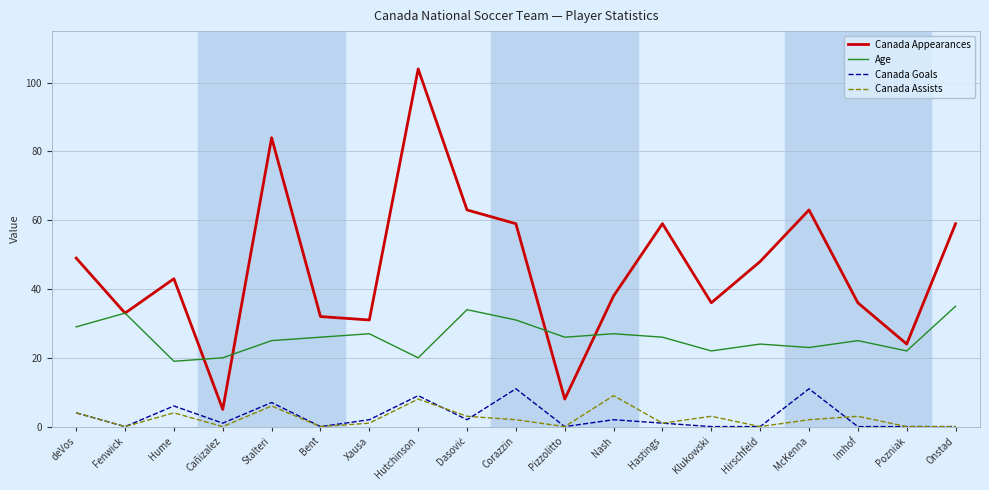

At which category is the sum across all series the highest?

Hutchinson